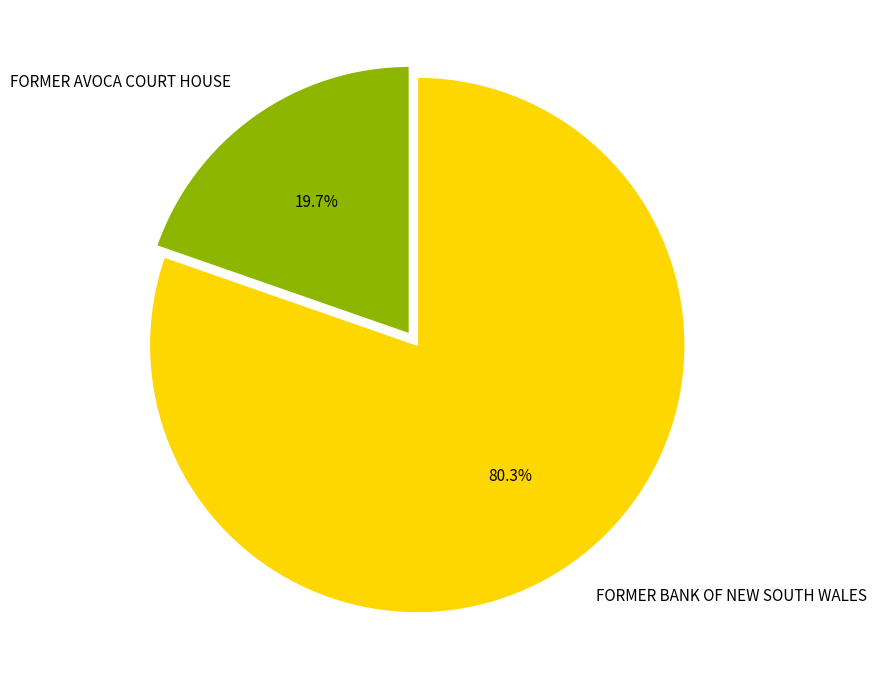

What percentage is NOT represented by FORMER BANK OF NEW SOUTH WALES?

19.7%